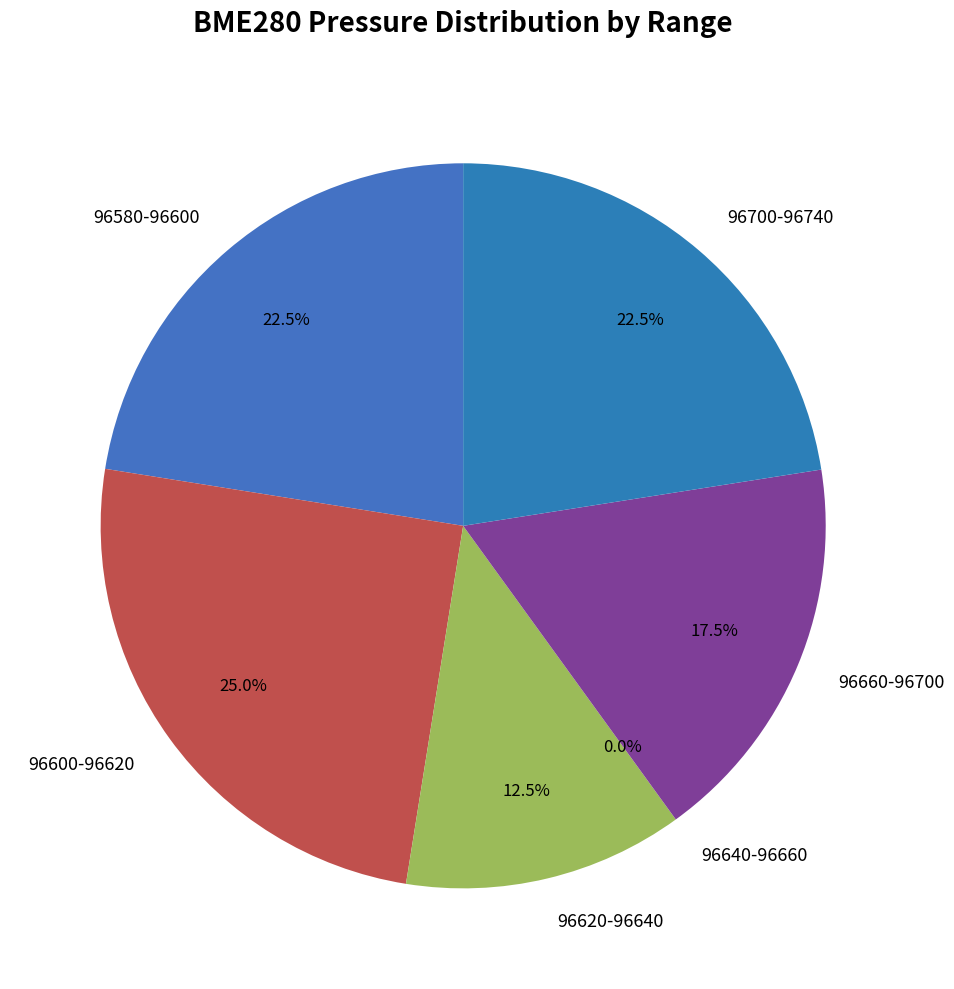

Do 22 and 22 together represent more than half of the pie?

No